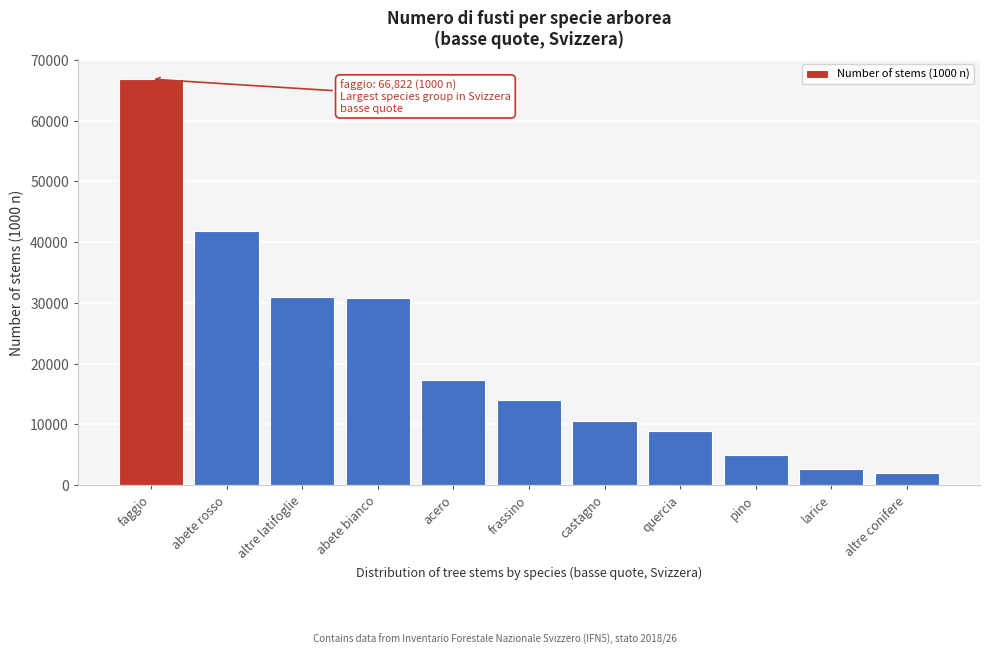

The value at acero is 17267. True or false?

True